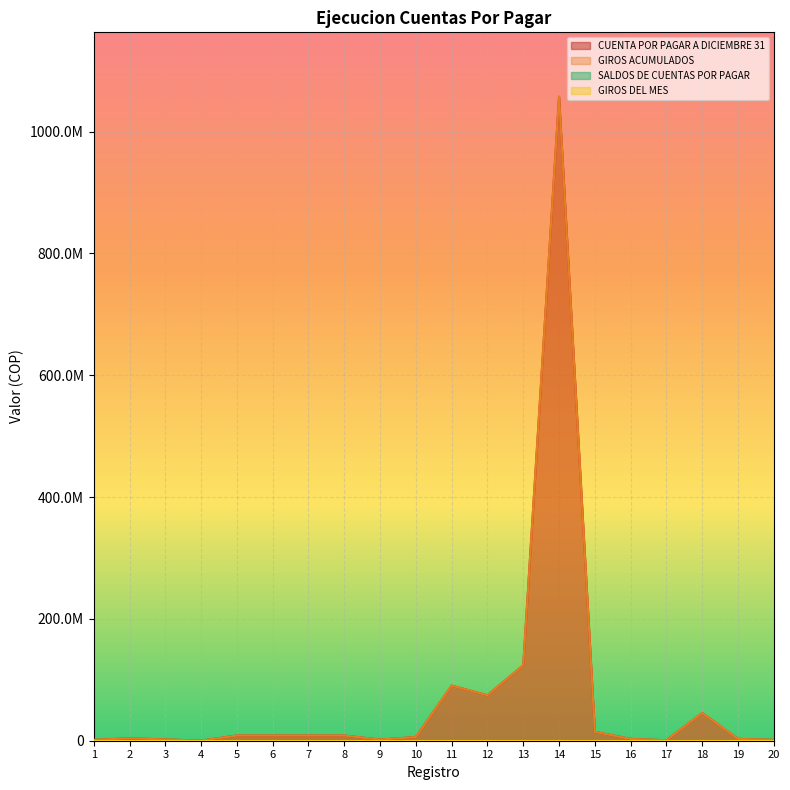

How many interior local valleys does the GIROS ACUMULADOS series have?

4